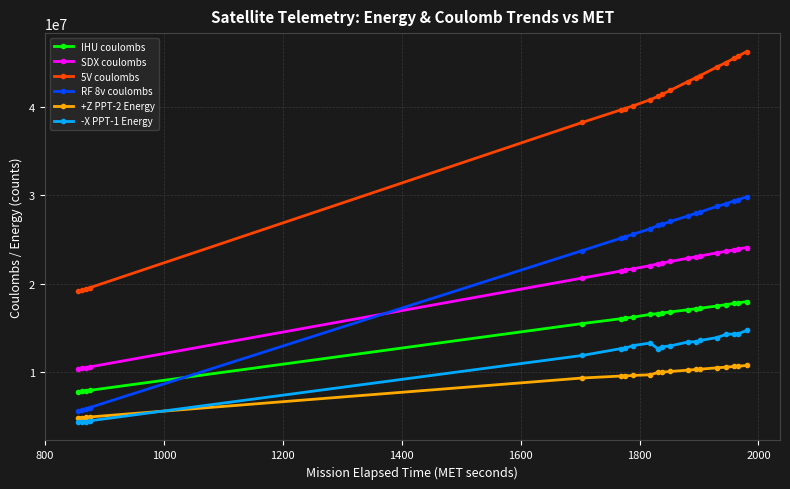

Rank the series by their maximum value, from highest to lowest.

5V coulombs, RF 8v coulombs, SDX coulombs, IHU coulombs, -X PPT-1 Energy, +Z PPT-2 Energy